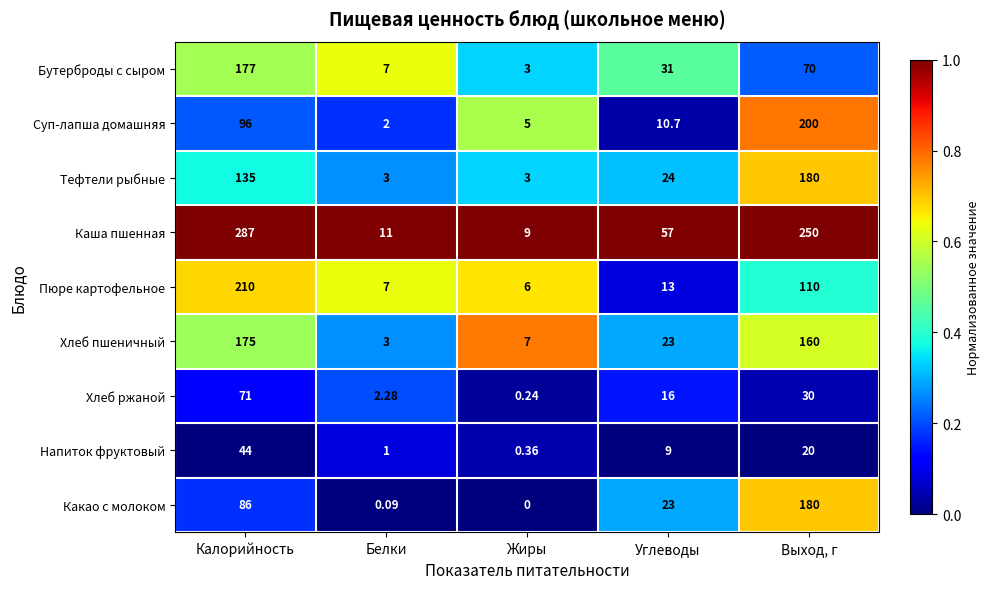

What is the total value across all series at Углеводы?

206.7